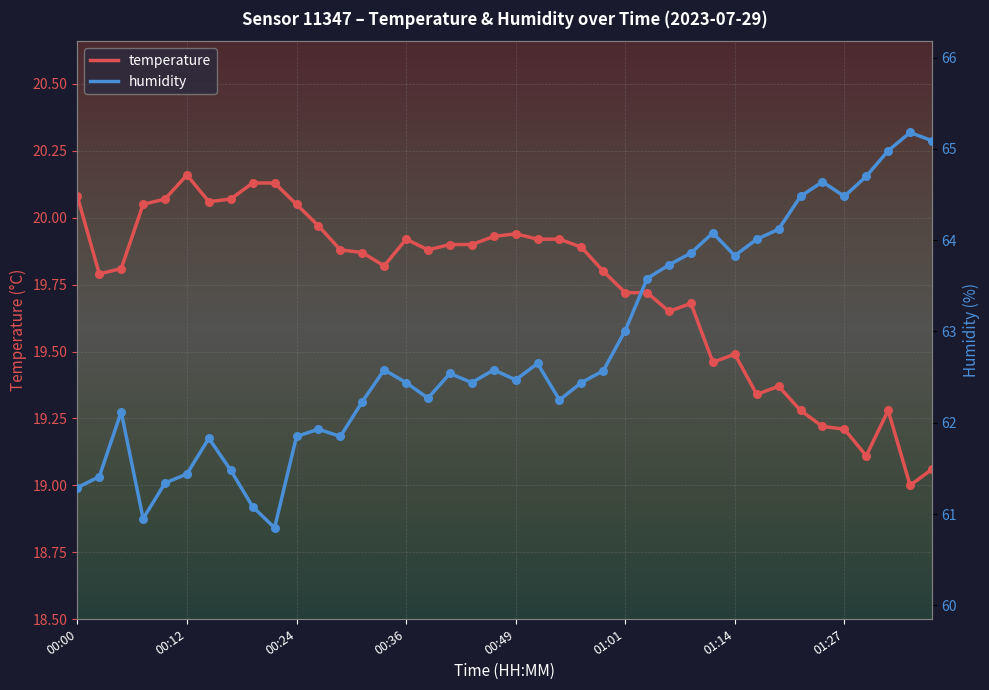

At which category is the sum across all series the highest?

37